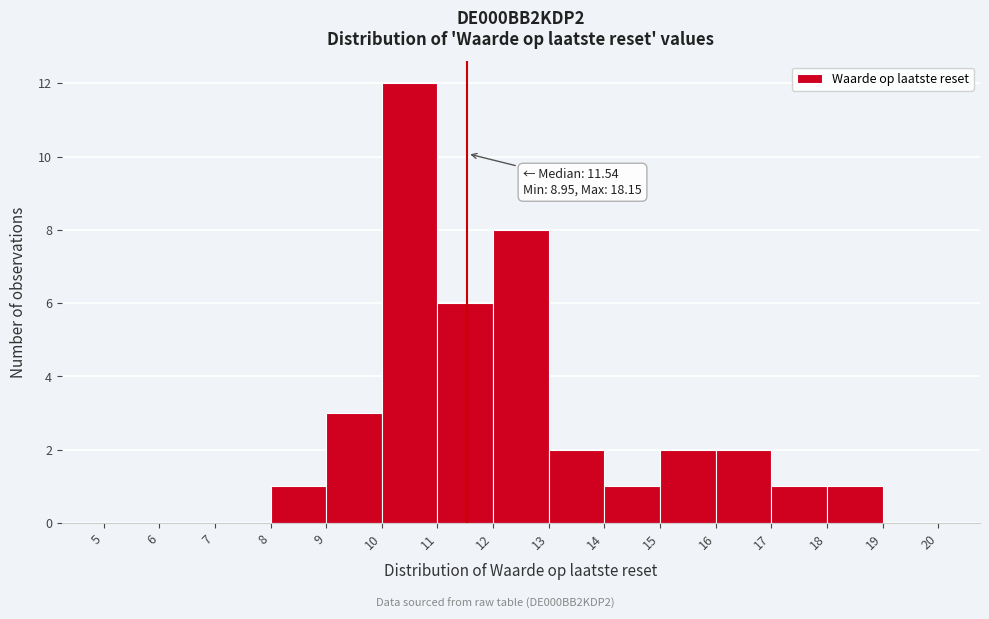

Over which range of the x-axis is the bar tallest?

10 to 11